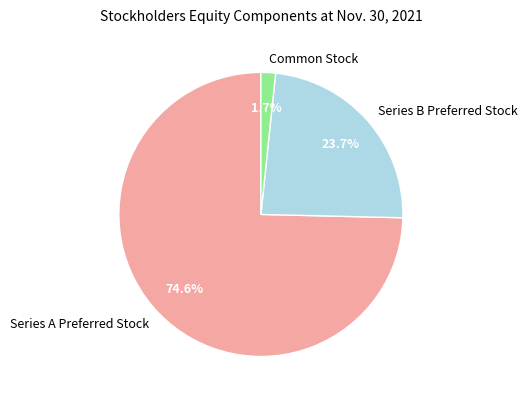

Which has a higher value, Series B Preferred Stock or Series A Preferred Stock?

Series A Preferred Stock